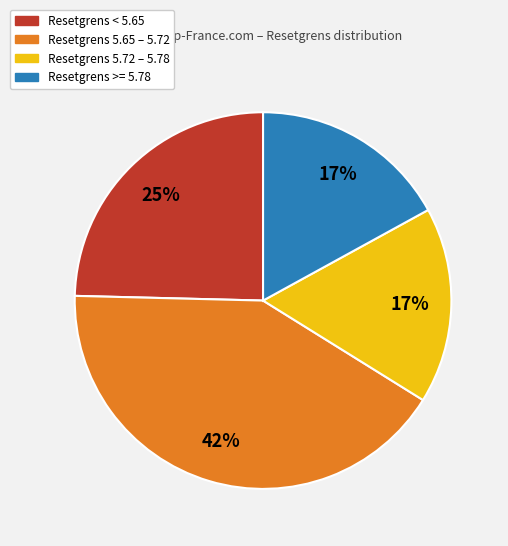

To the nearest percent, what is the average slice percentage?

25%